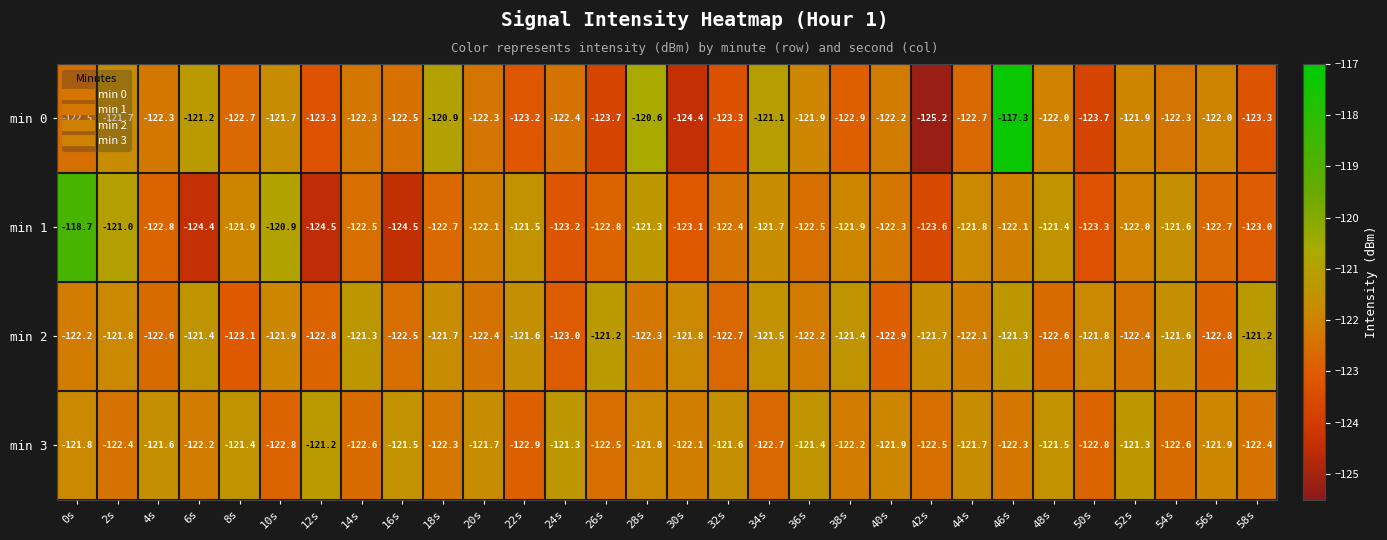

What is the spread (max minus min) of values at 20s?

0.7